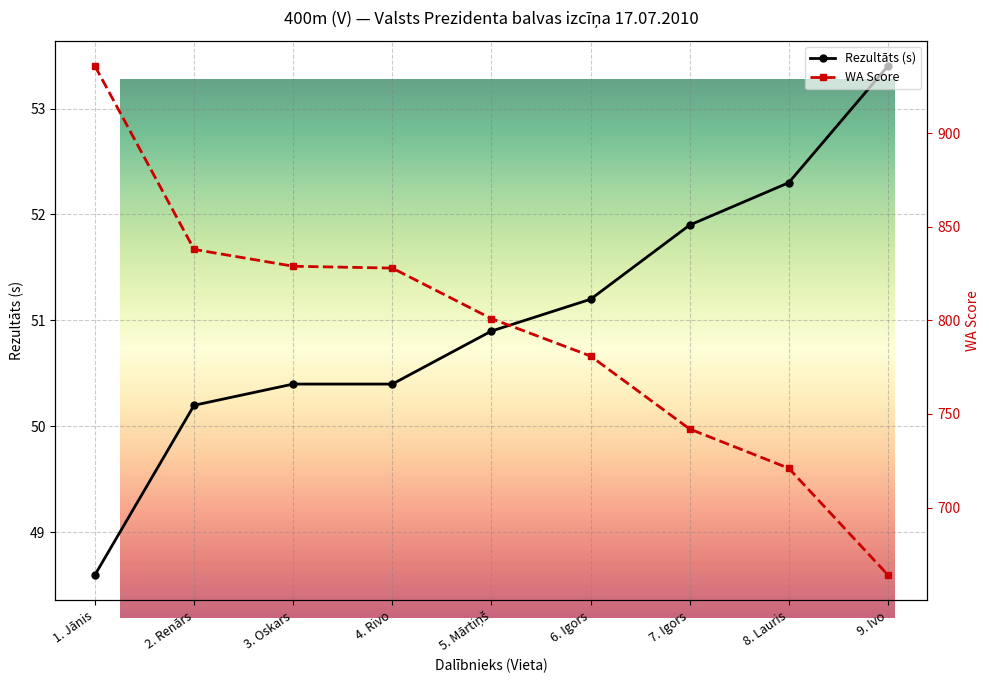

Is it true that Rezultāts equals 77.3 at 6. Igors?

False